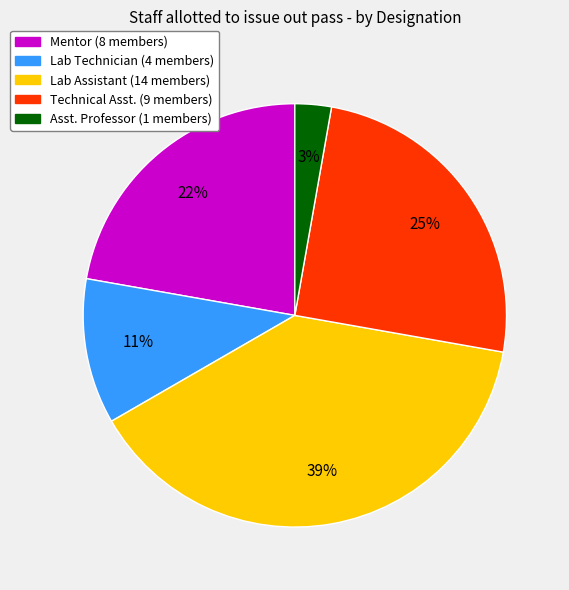

To the nearest percent, what is the difference between the largest and smallest slice percentages?

36%